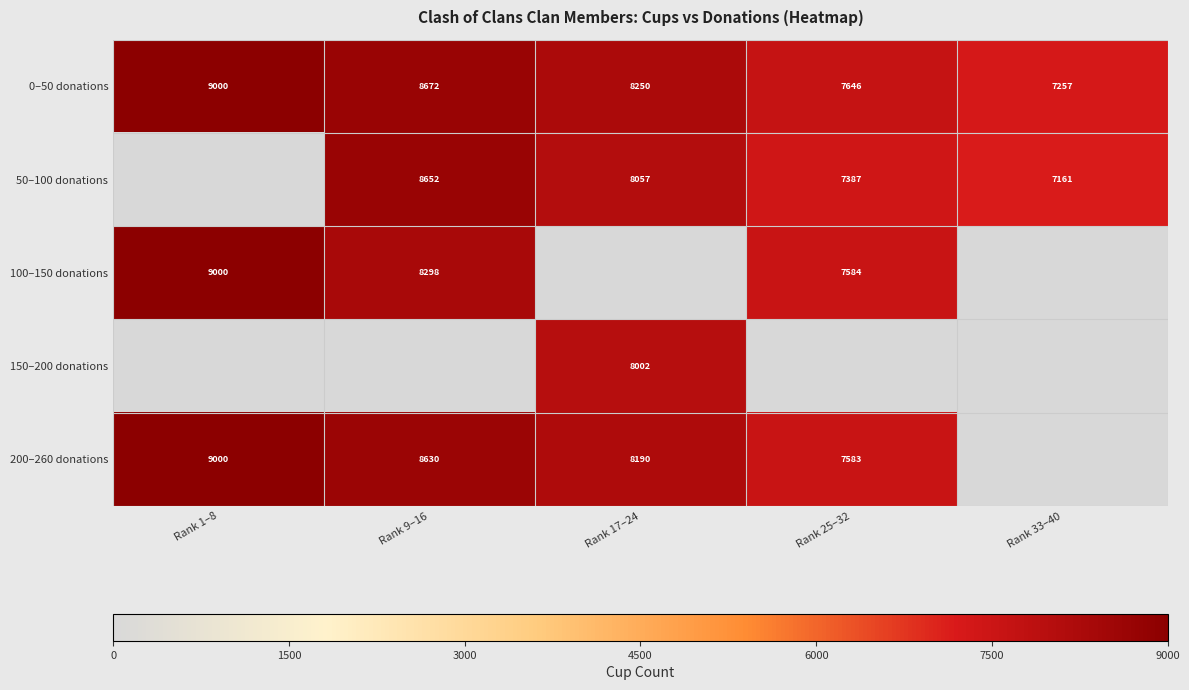

What is the approximate value of 0–50 donations at Rank 25–32?

7646